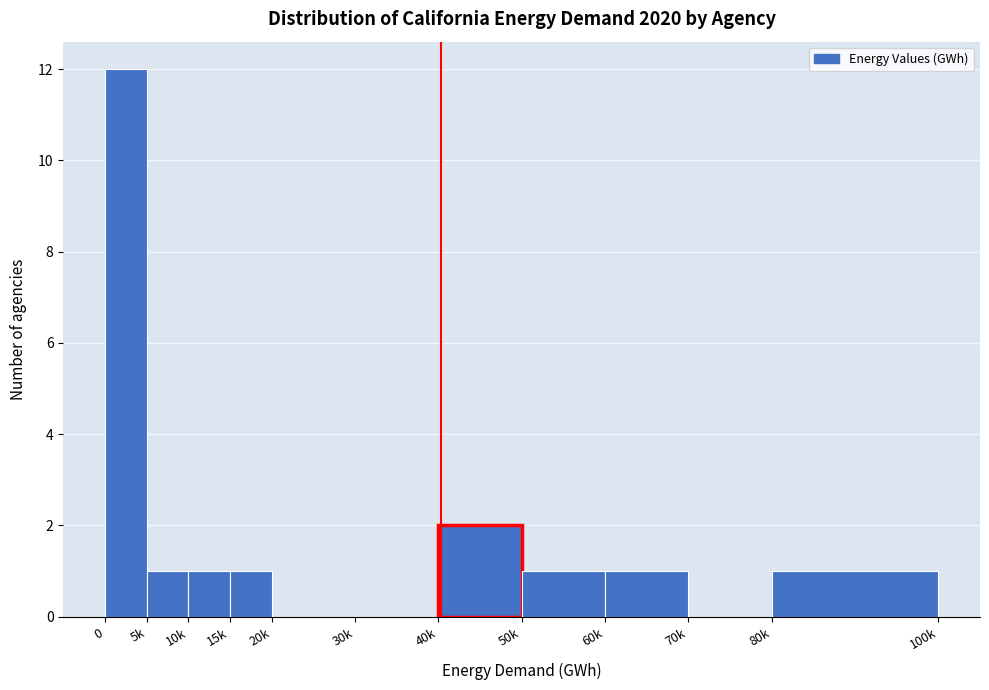

Reading left to right, what are all the values shown in this chart?

0=12	5k=1	10k=1	15k=1	20k=0	30k=0	40k=2	50k=1	60k=1	70k=0	80k=1